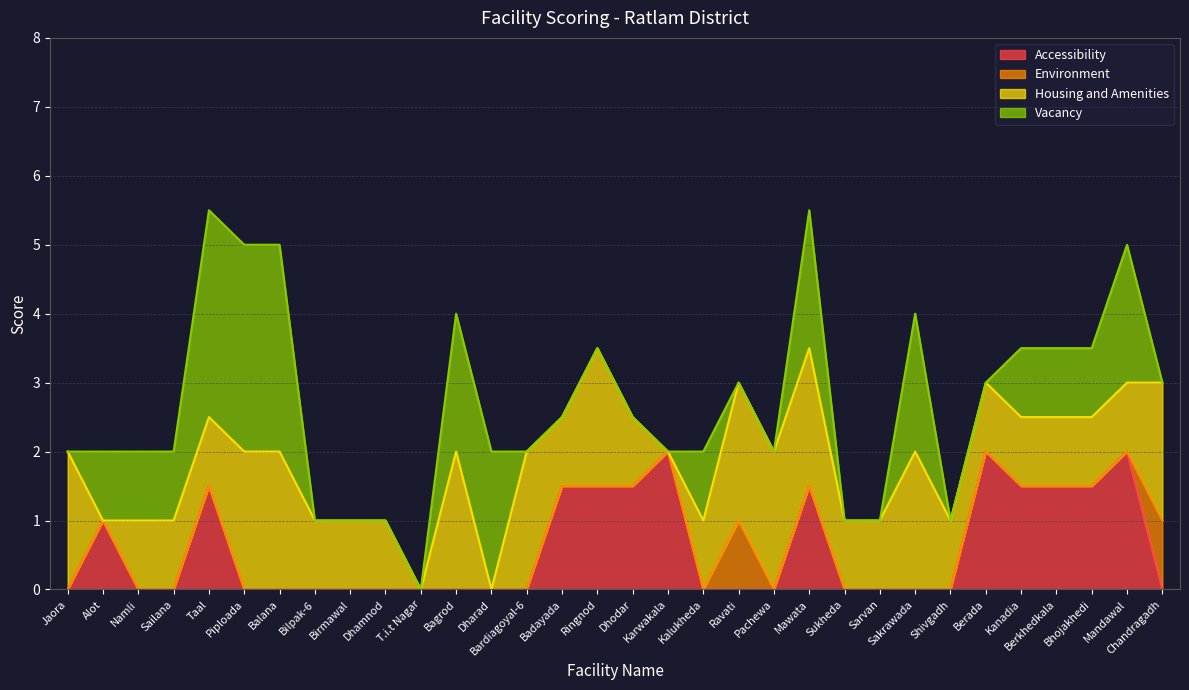

Which series has the largest total across all categories?

Housing and Amenities